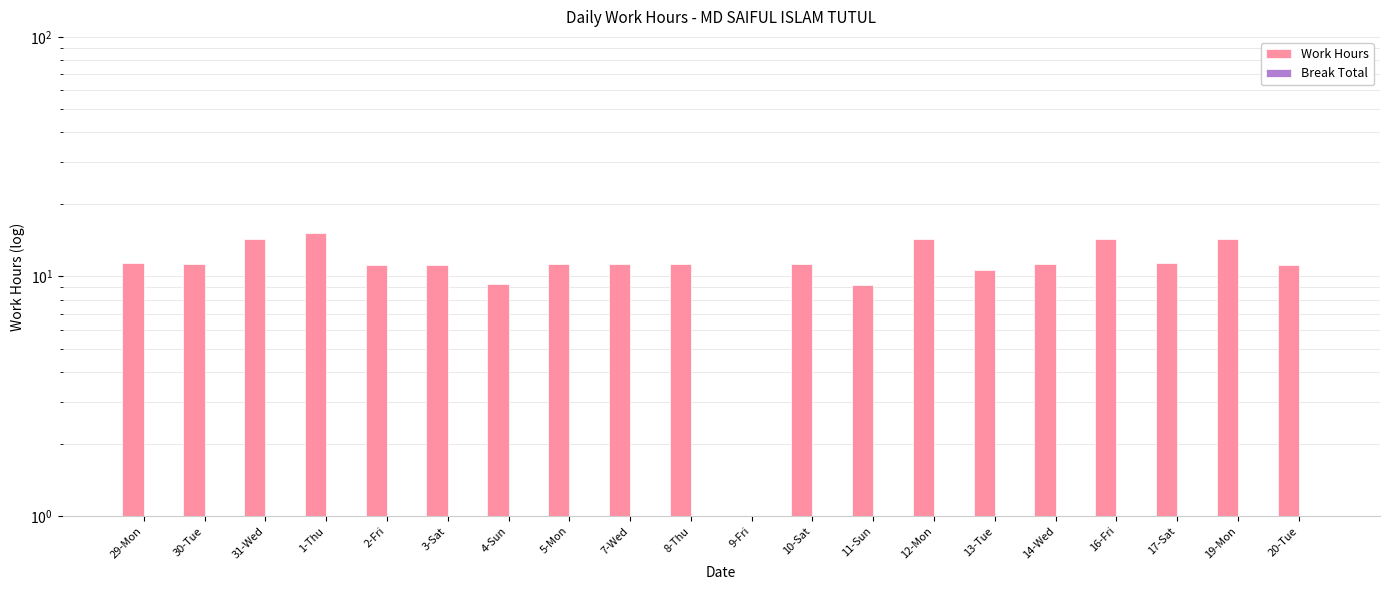

What is the average value of the Work Hours series?

11.3